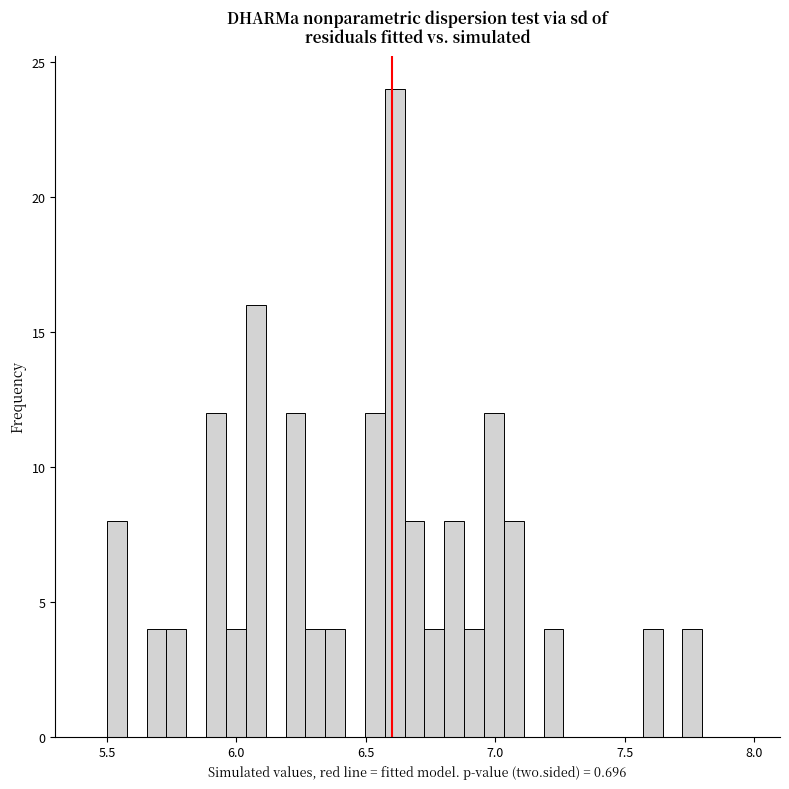

Around what value on the x-axis is the tallest bar? Give the approximate position of its centre, as read against the axis.

6.60